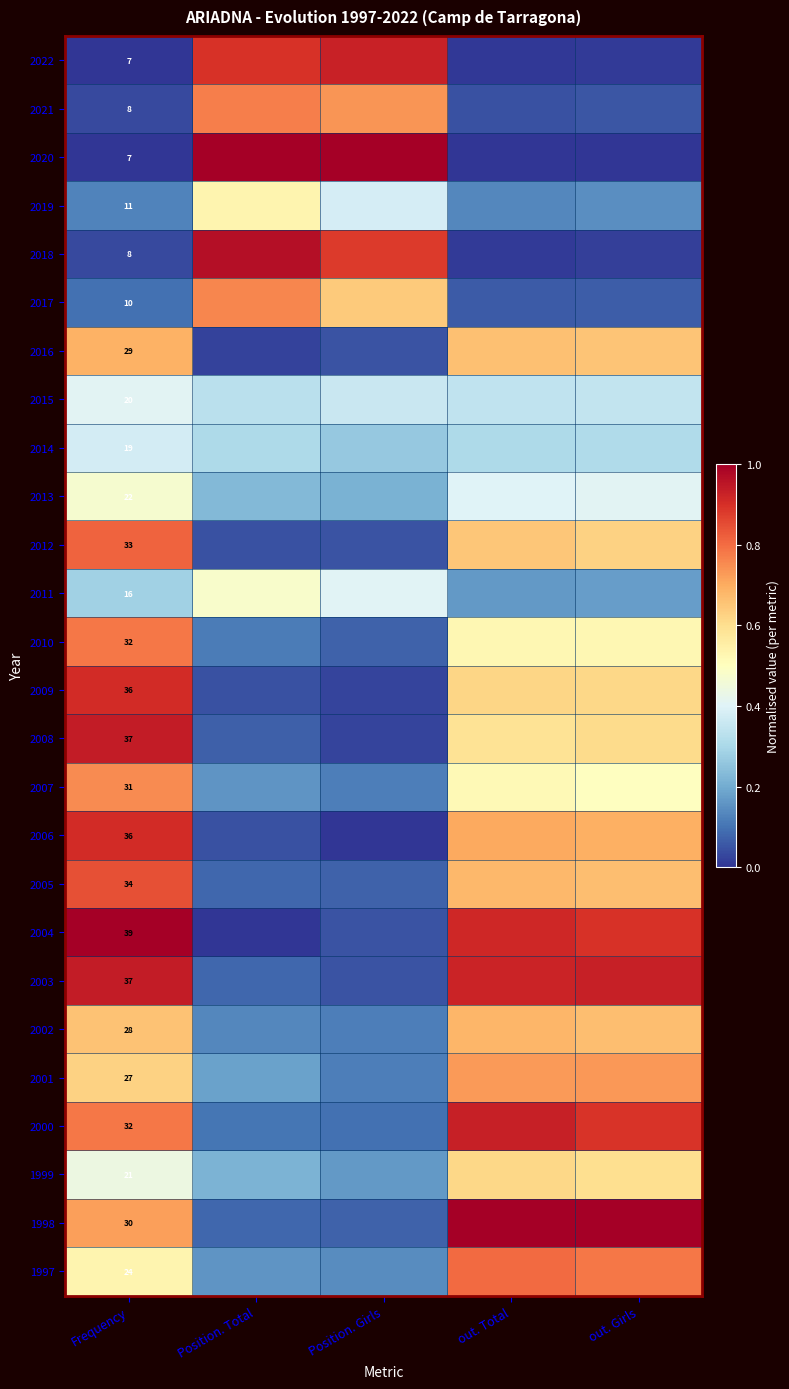

At Frequency, list the series in order from largest to smallest.

2004, 2008, 2003, 2009, 2006, 2005, 2012, 2010, 2000, 2007, 1998, 2016, 2002, 2001, 1997, 2013, 1999, 2015, 2014, 2011, 2019, 2017, 2021, 2018, 2022, 2020